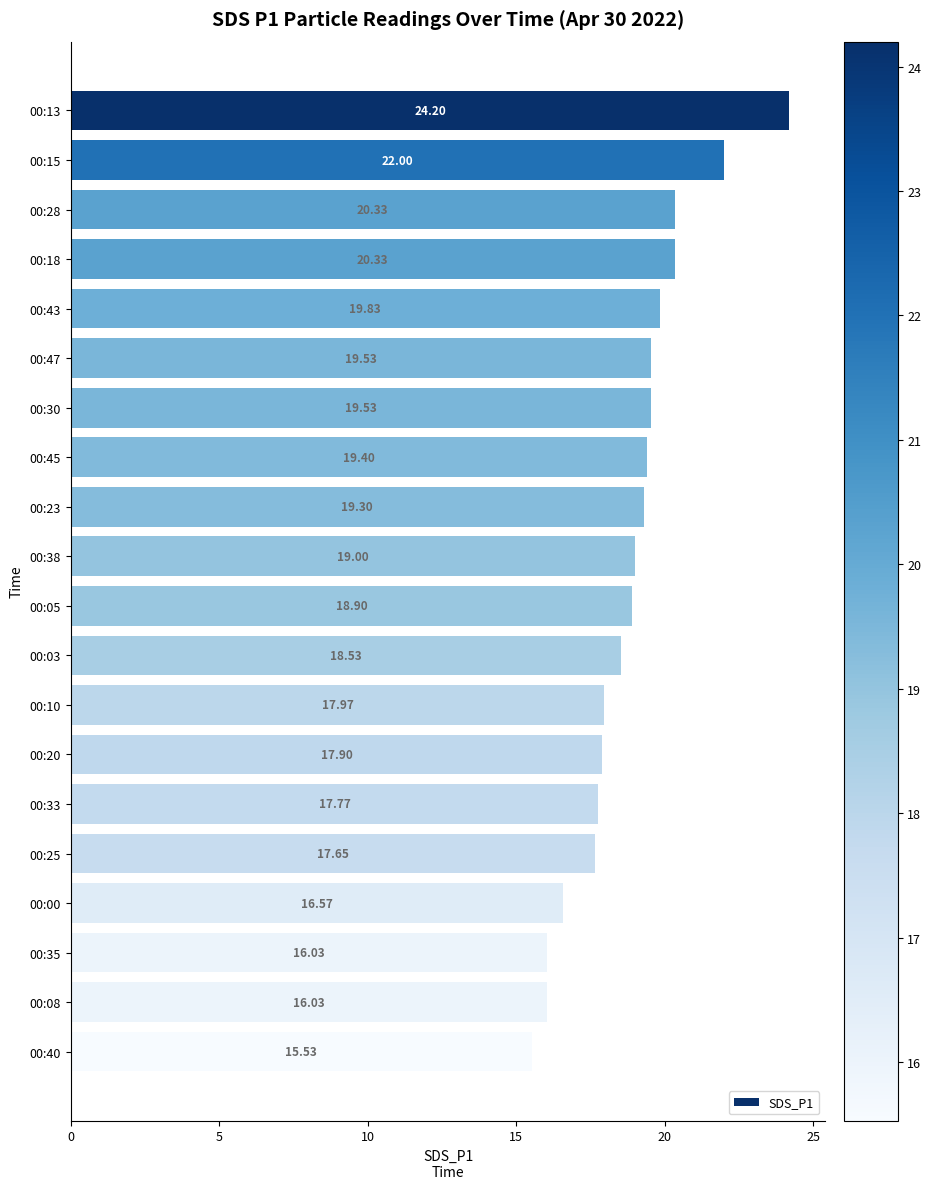

What is the ratio of the value at 00:45 to the value at 00:33?

1.1